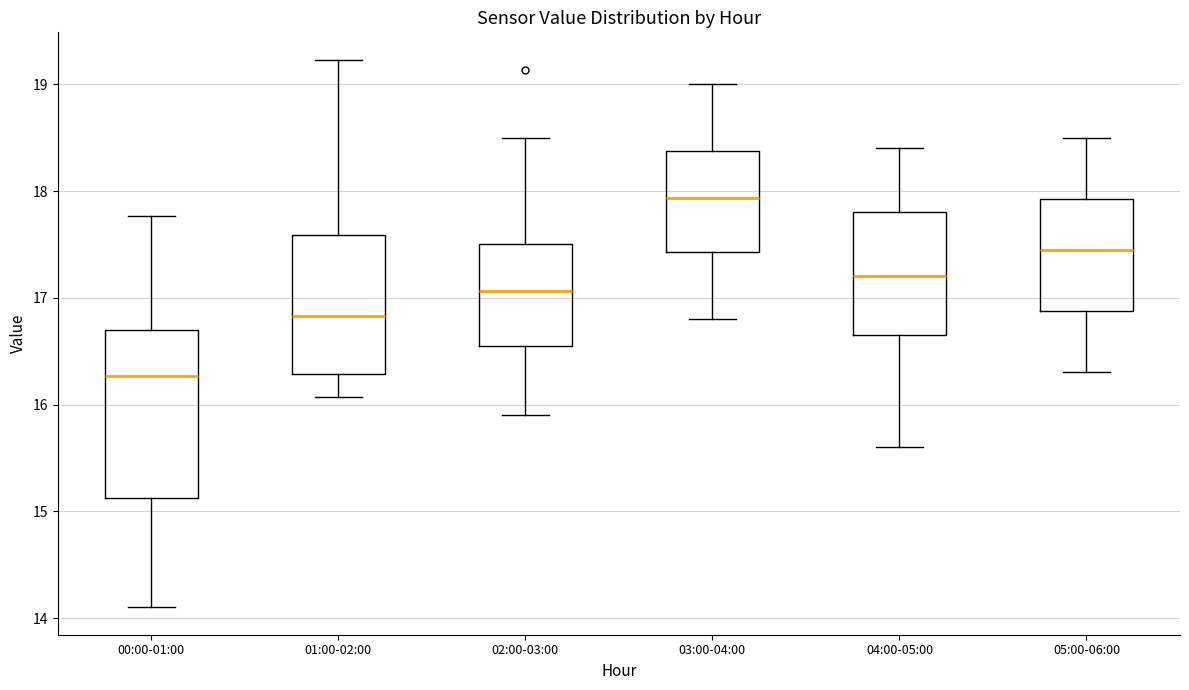

Where is the upper edge of the box for 02:00-03:00 on the y-axis? The values are not printed on the chart, so give them approximately, as read against the axis.

17.5